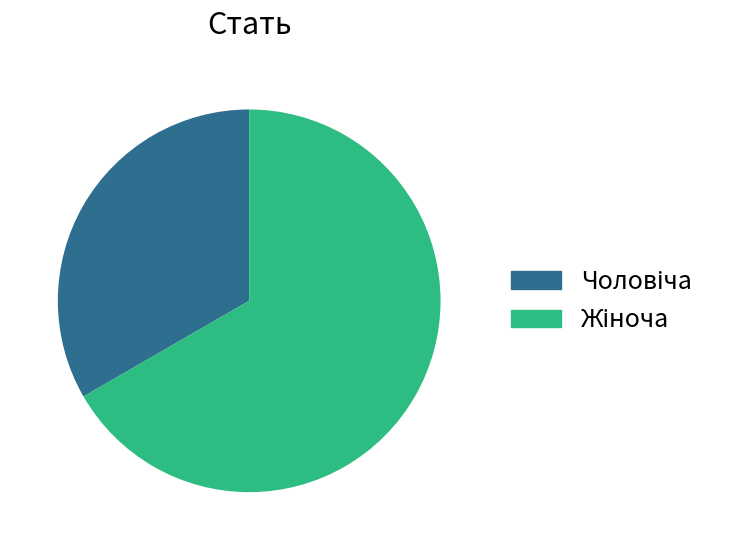

Is there a majority slice in this chart?

Yes